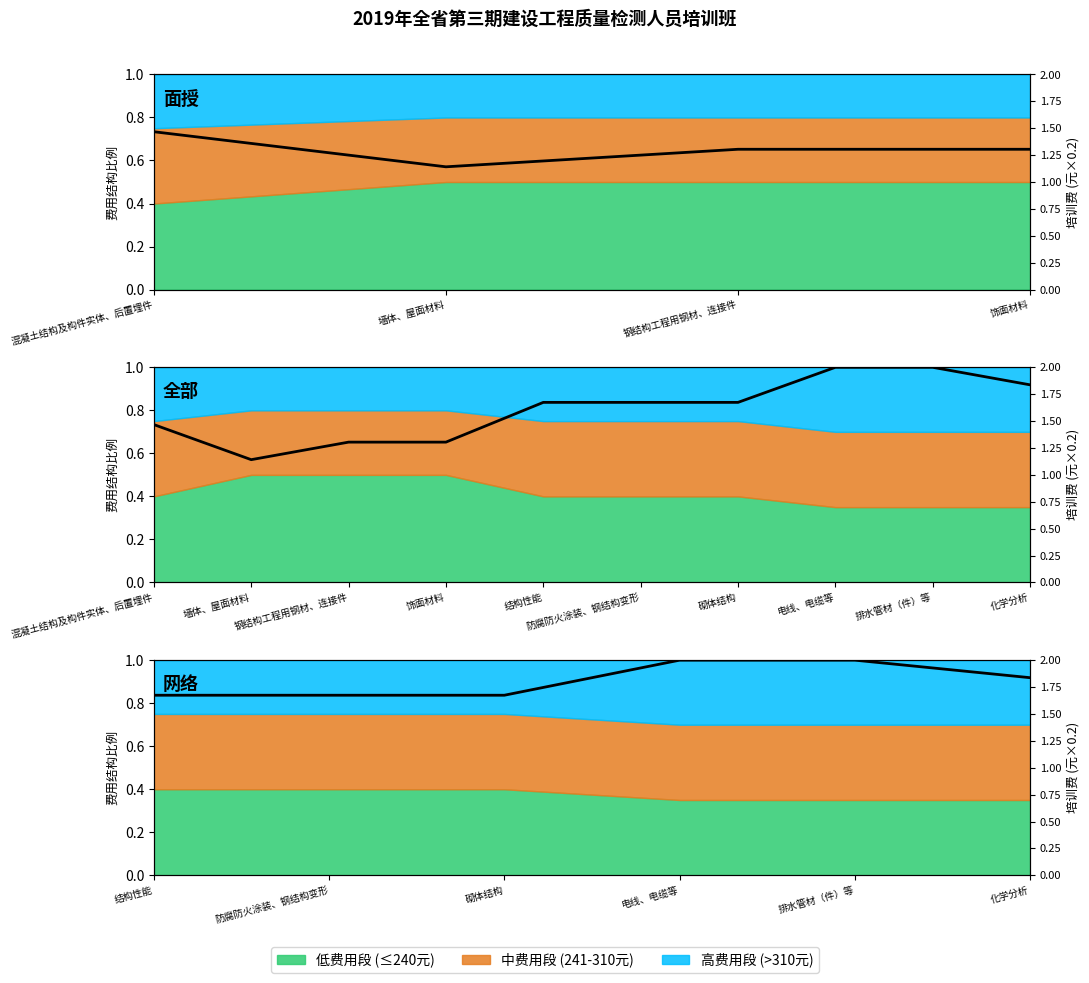

At which category does the chart reach its minimum across all series?

结构性能